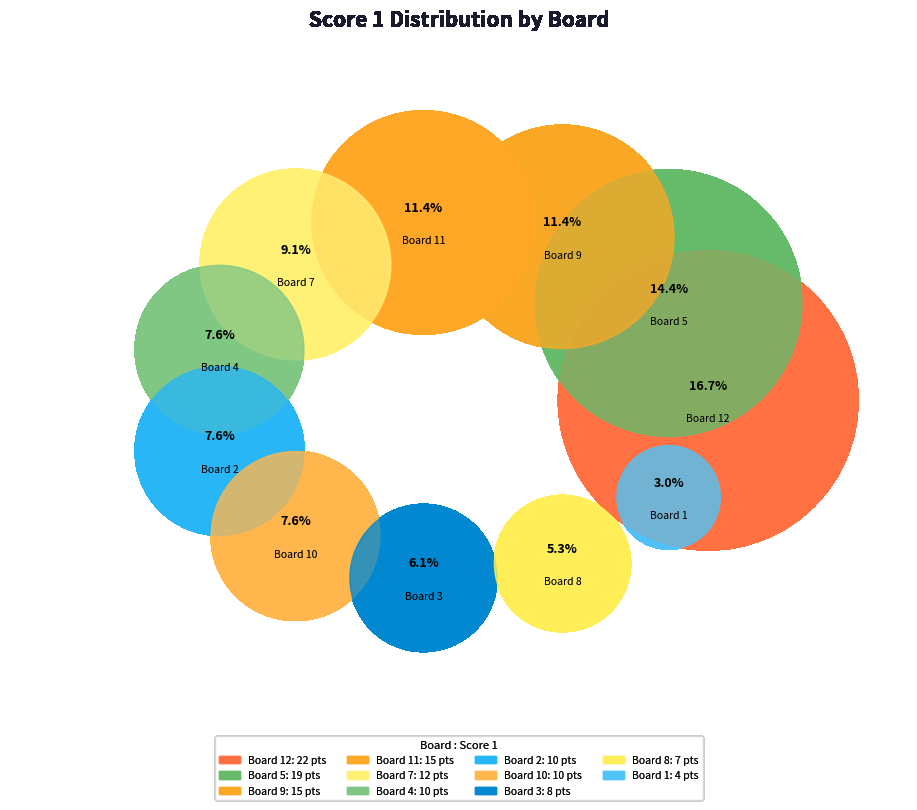

What portion of the pie excludes 9?

88.6%